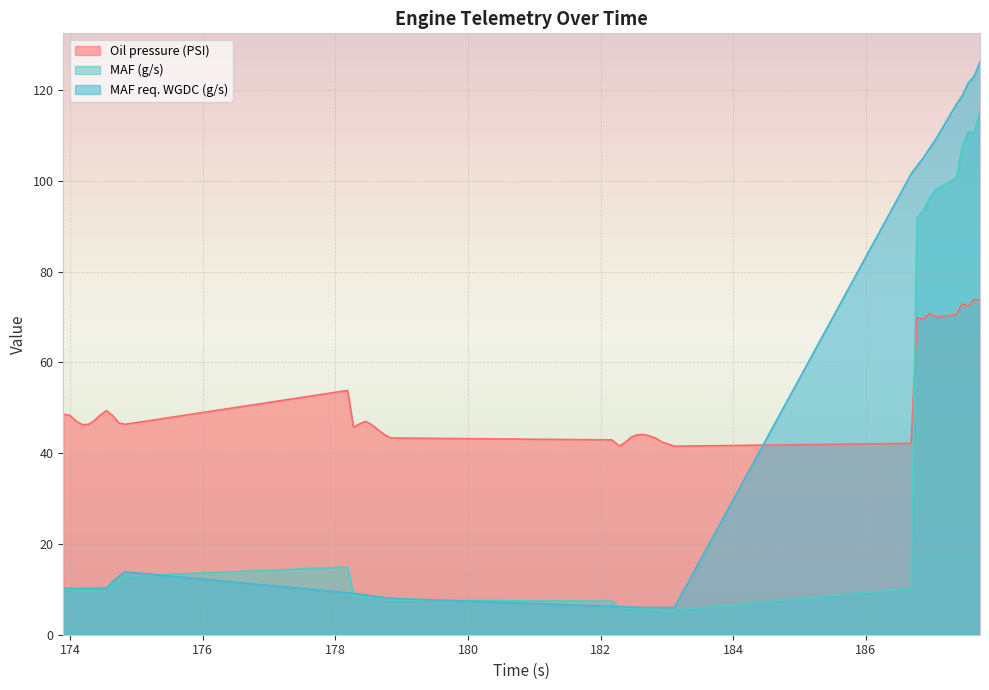

Rank the series by their average value, from lowest to highest.

MAF (g/s), MAF req. WGDC (g/s), Oil pressure (PSI)